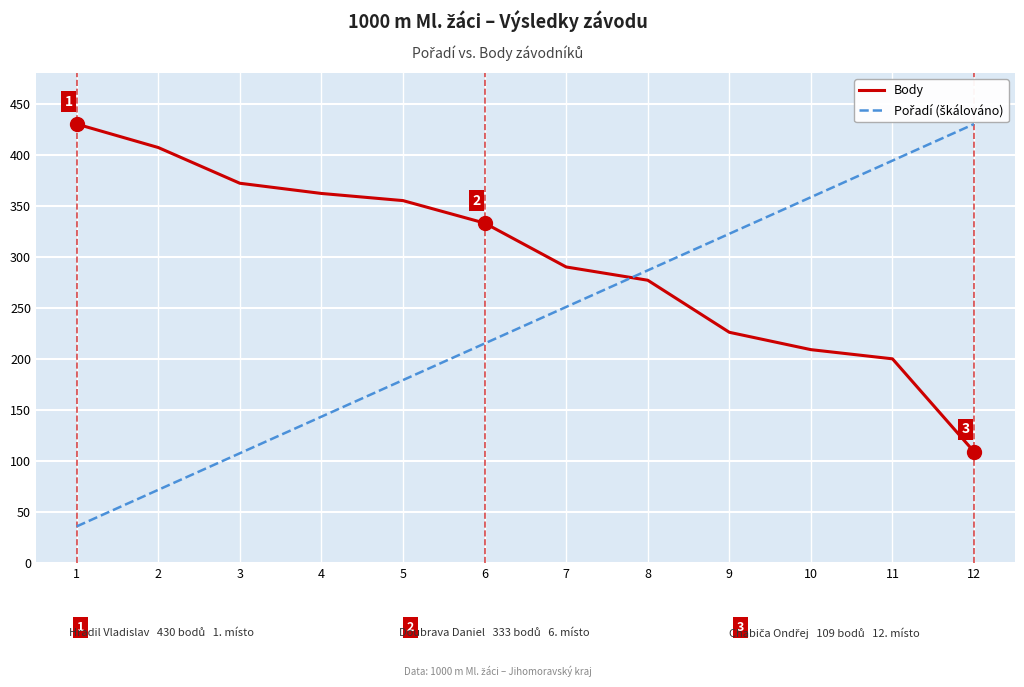

The value of Body at 1 is 249.8. True or false?

False